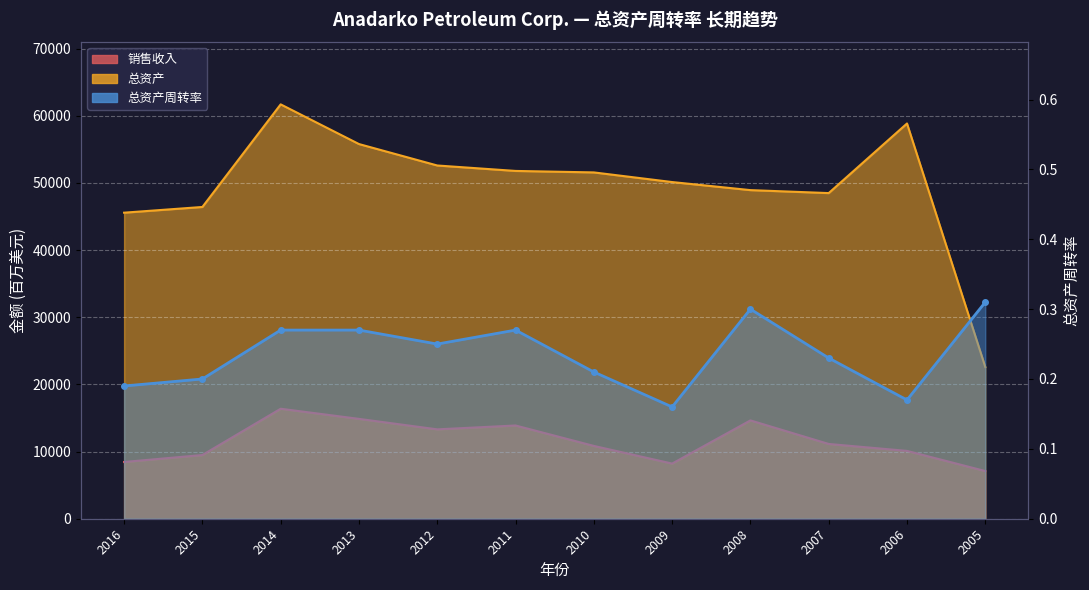

Where is the first local minimum for 总资产周转率?

2012